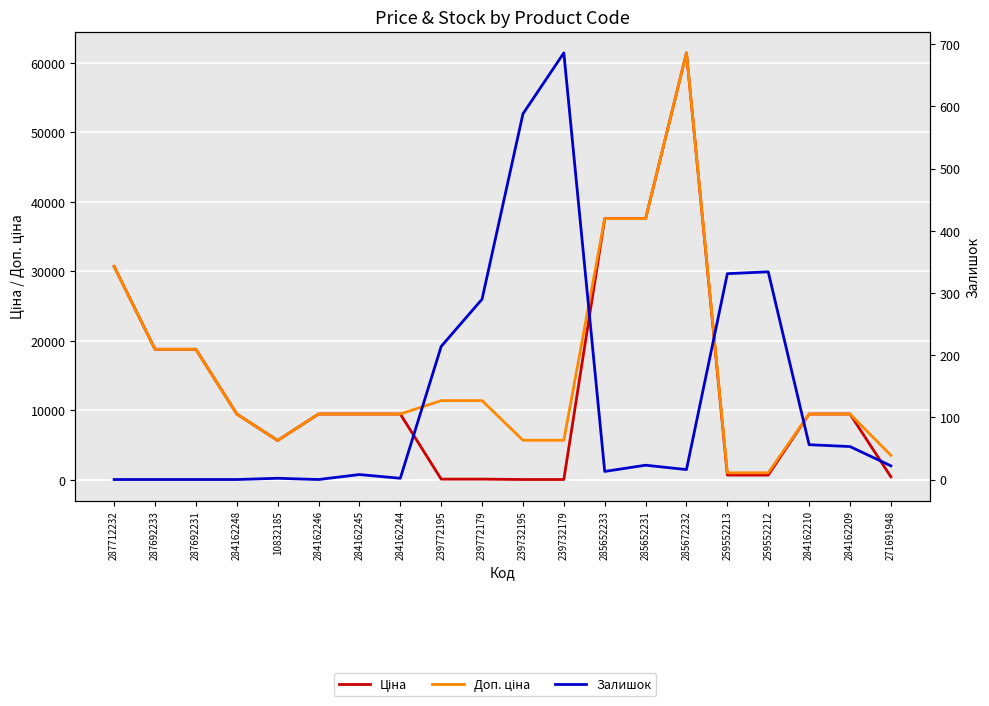

At which category does the chart reach its minimum across all series?

287712232